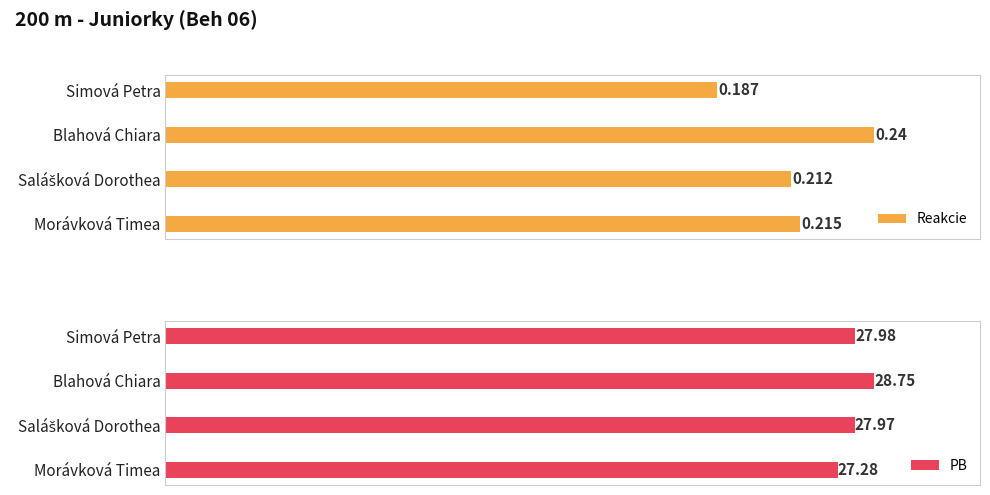

Which category has the lowest value in the Reakcie series?

Simová Petra